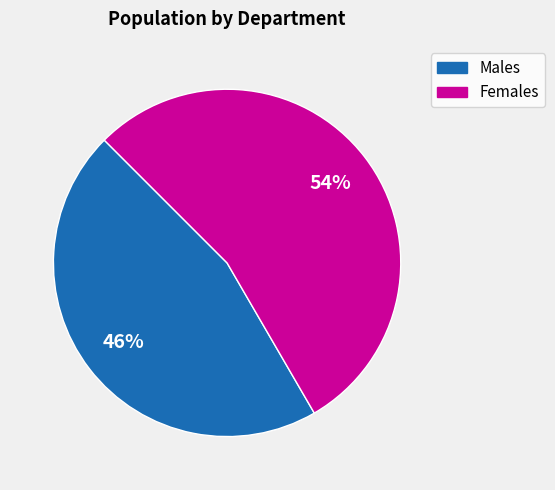

Which category has the biggest portion of the pie?

Females